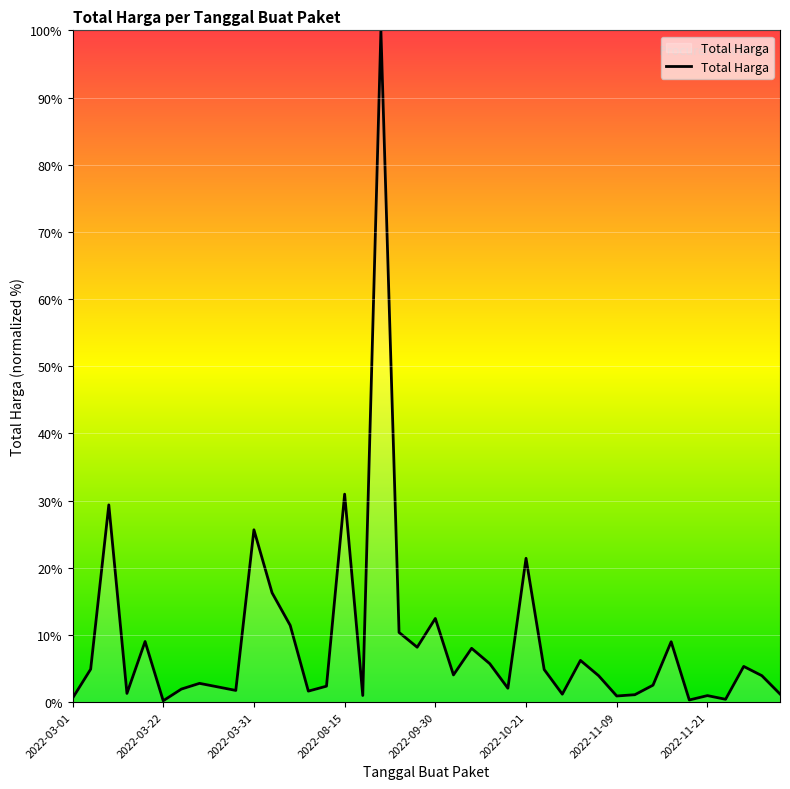

What is the greatest value displayed?

100.0